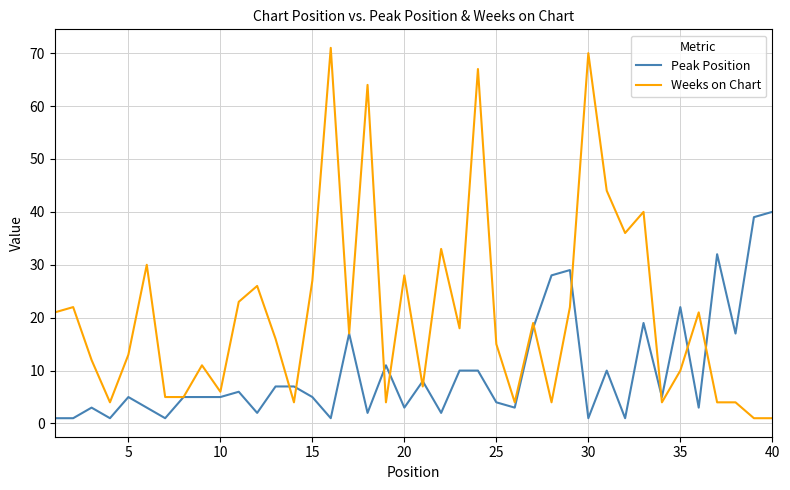

Which series has the largest range (max minus min)?

Weeks on Chart